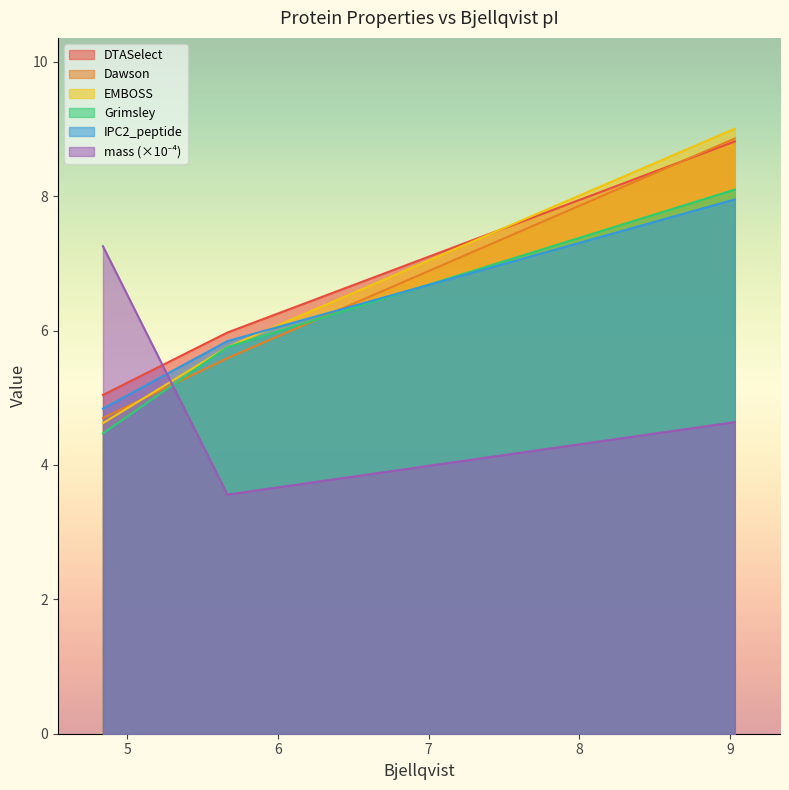

The DTASelect series shows 8.8 at 9.033. True or false?

True